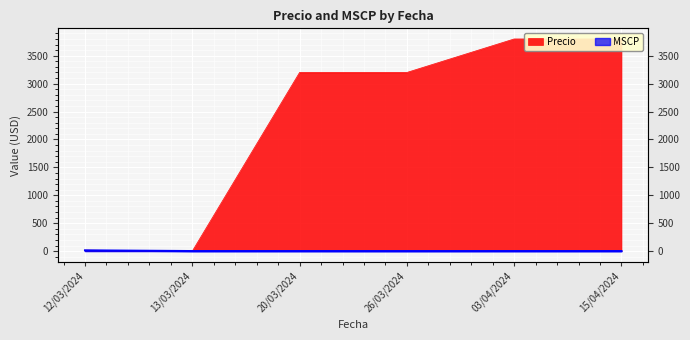

After their last crossing, which series has the higher values: Precio or MSCP?

Precio